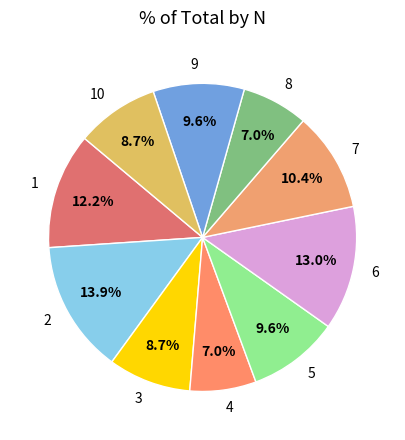

What portion of the pie excludes 7?

89.6%